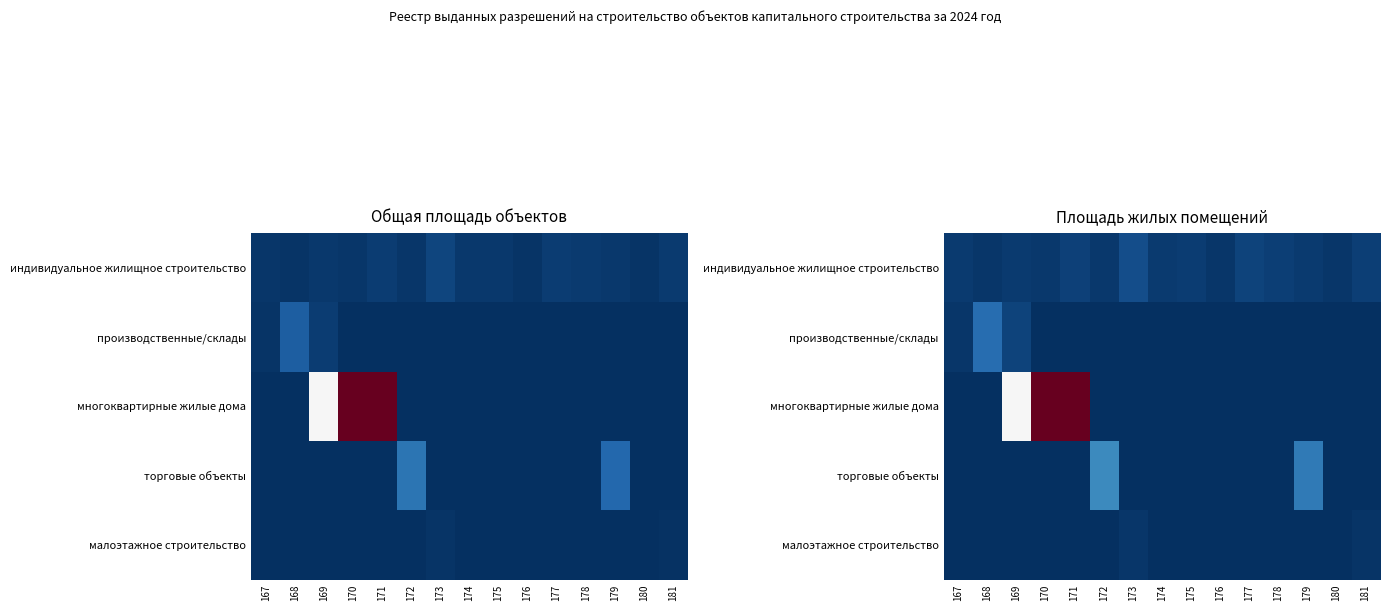

What is the greatest value displayed?

5476.6